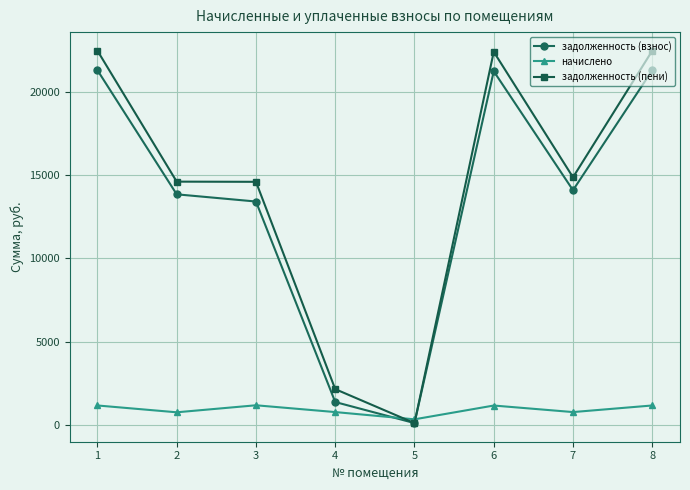

What is the value of the задолженность (взнос) point at the 1st from the left?

21306.6